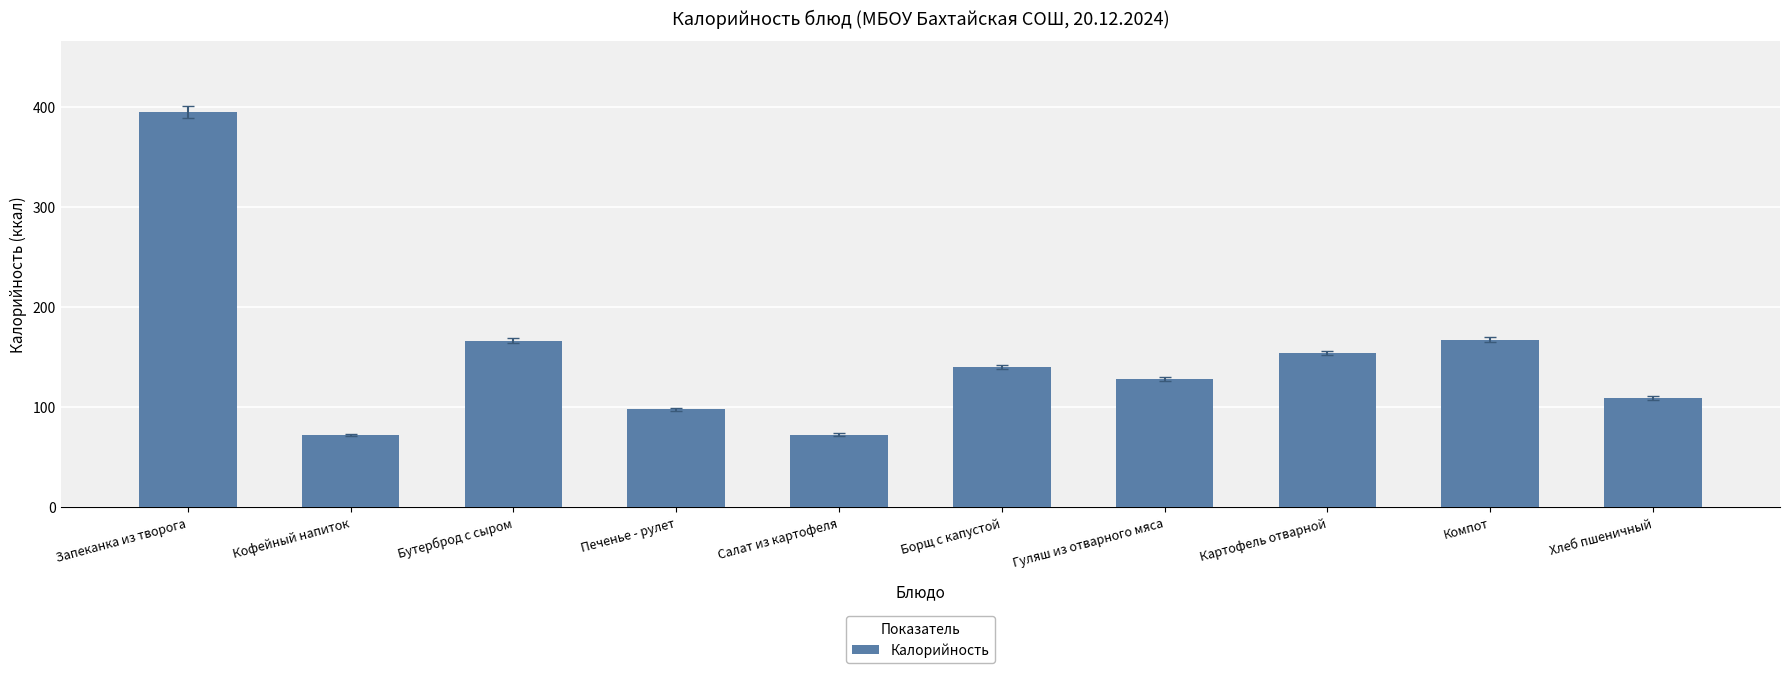

Where is the data nearest to the value 233?

Компот